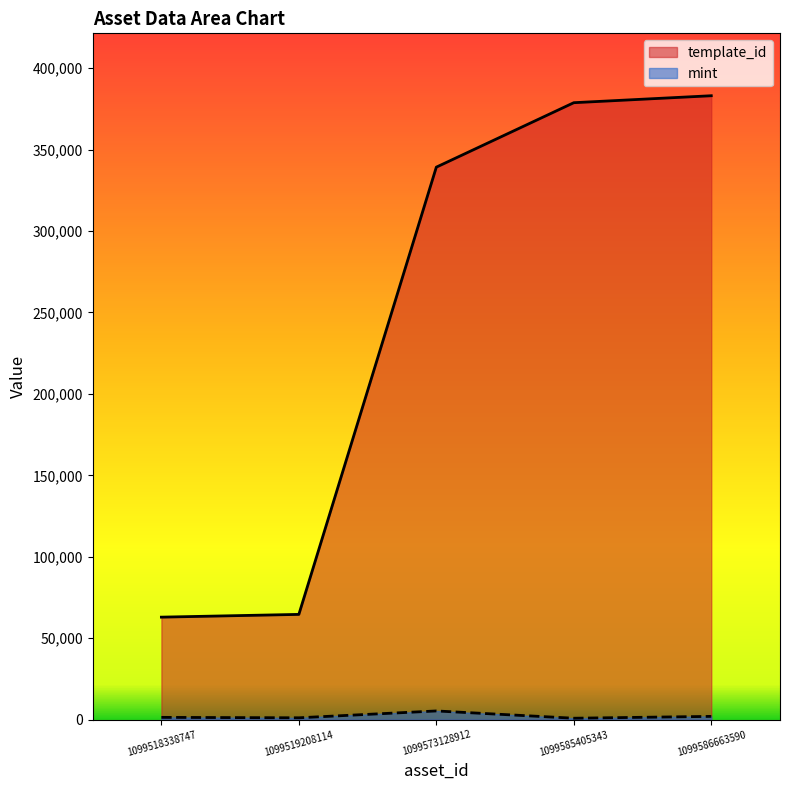

True or false: mint has more than 2 points higher than both neighbors.

False